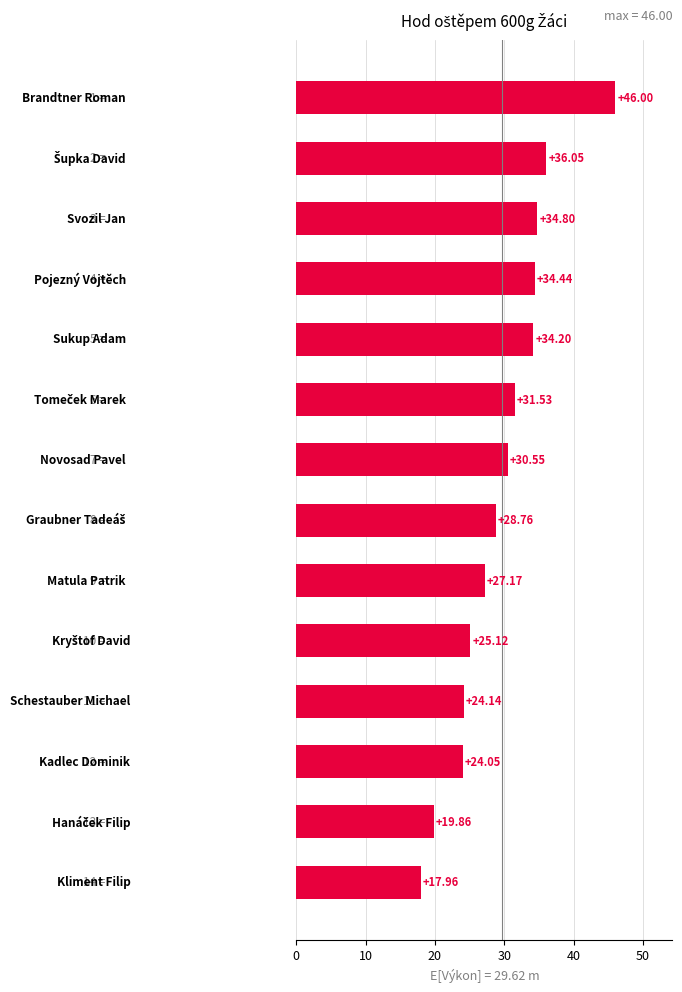

What is the average value?

29.6